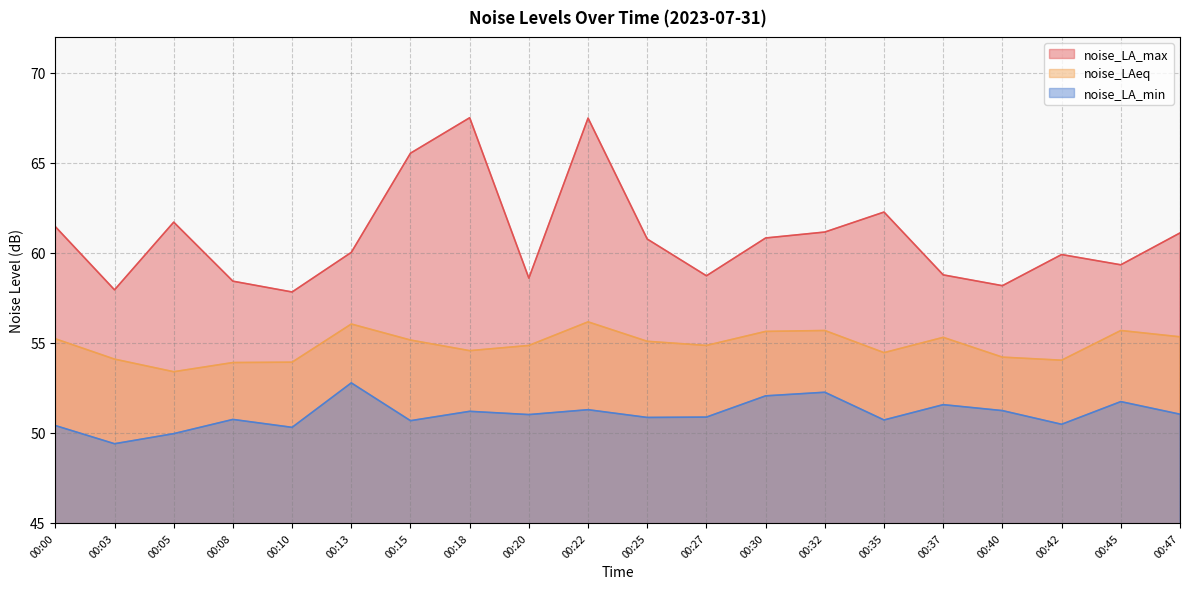

At 00:18, list the series in order from smallest to largest.

noise_LA_min, noise_LAeq, noise_LA_max